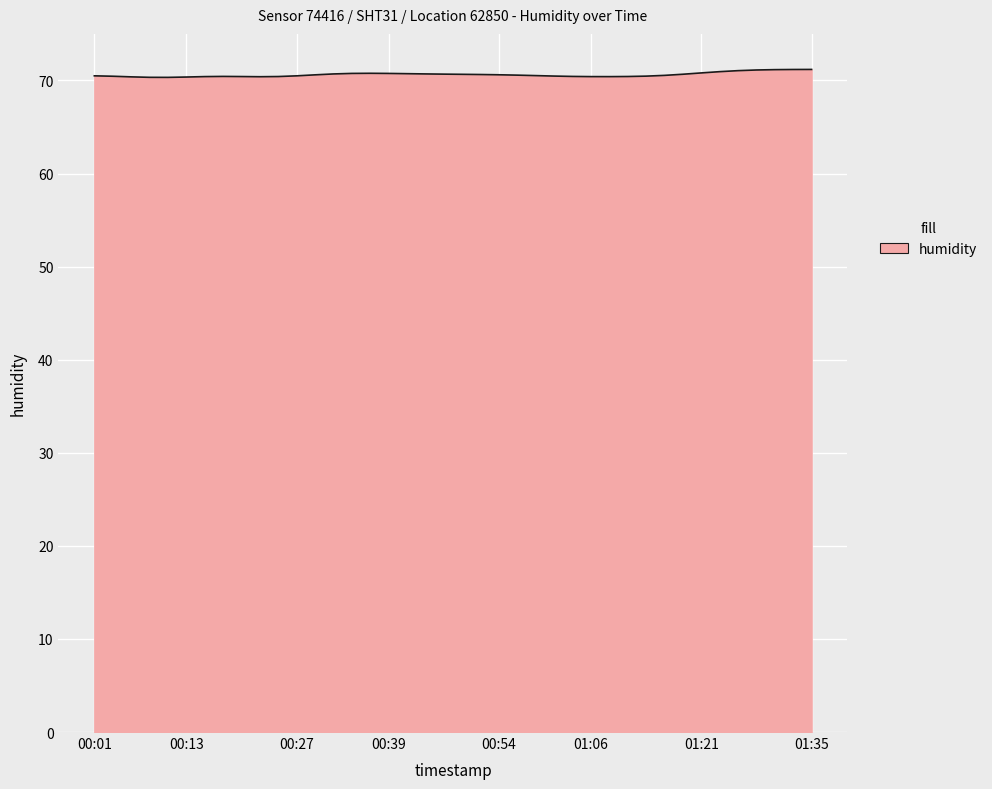

What is the smallest value displayed?

70.3